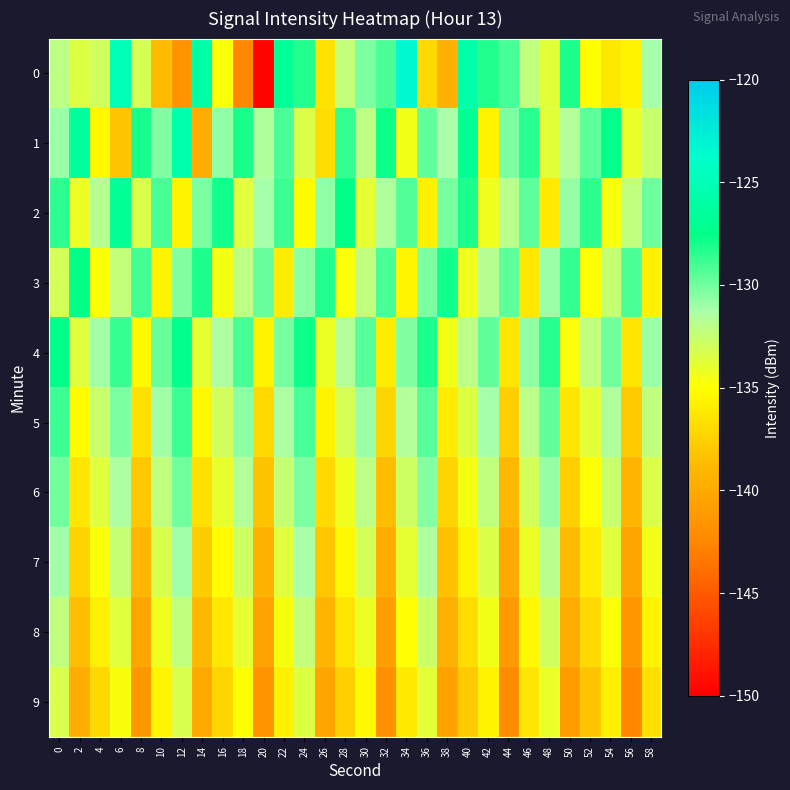

Rank the series by their maximum value, from highest to lowest.

0, 1, 2, 4, 3, 5, 6, 7, 8, 9